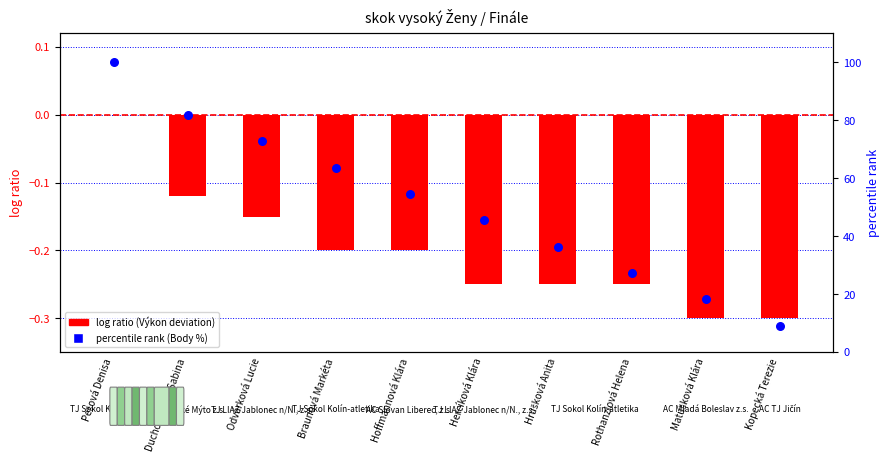

At which category is the sum across all series the highest?

Pešová Denisa